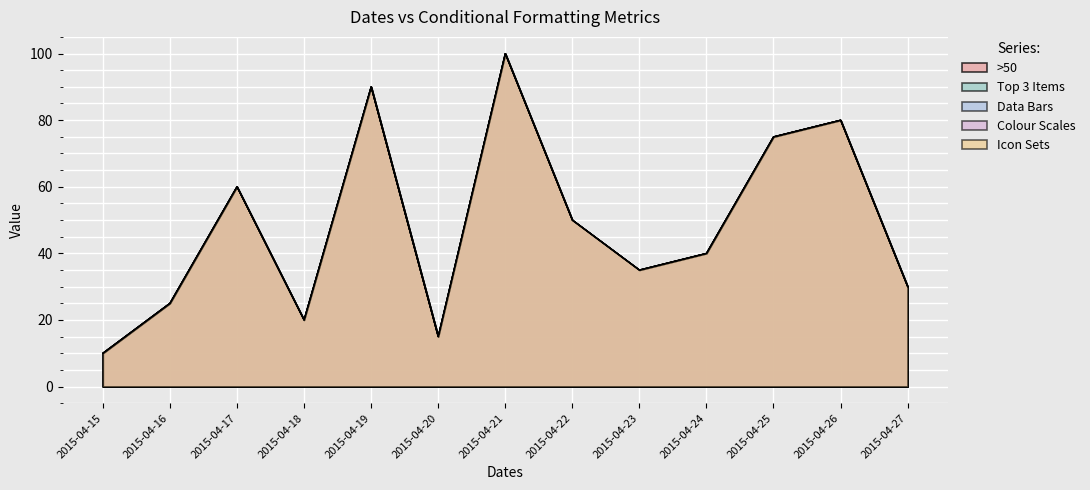

At which label is Data Bars closest to 55?

2015-04-17